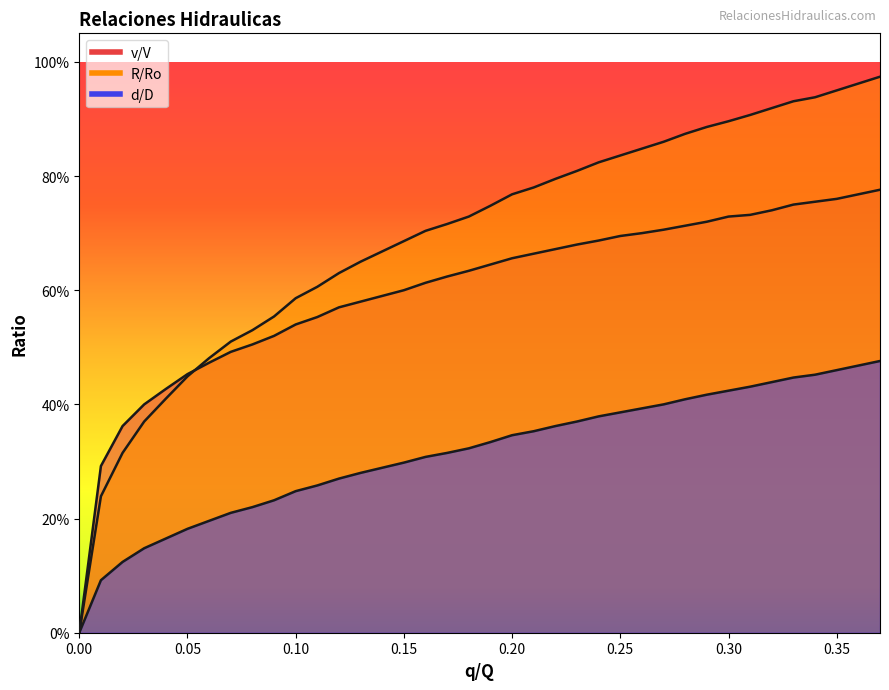

Which series has the largest range (max minus min)?

R/Ro